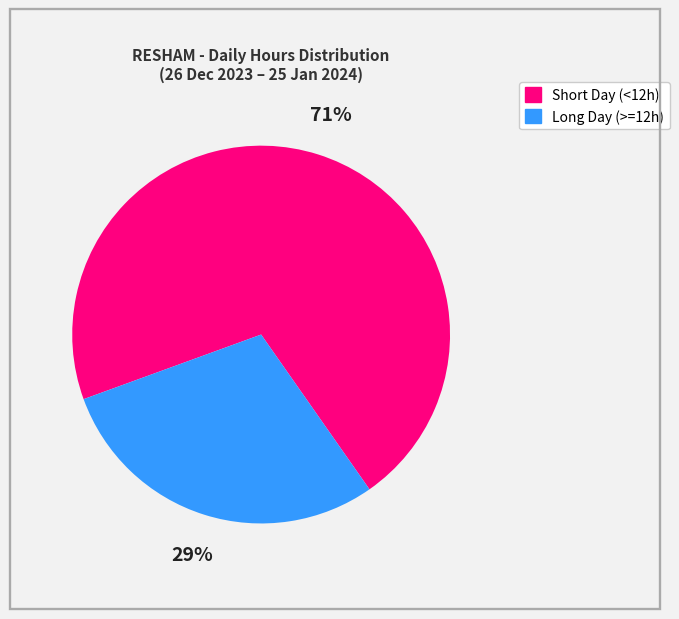

To the nearest percent, what is the difference between the largest and smallest slice percentages?

42%